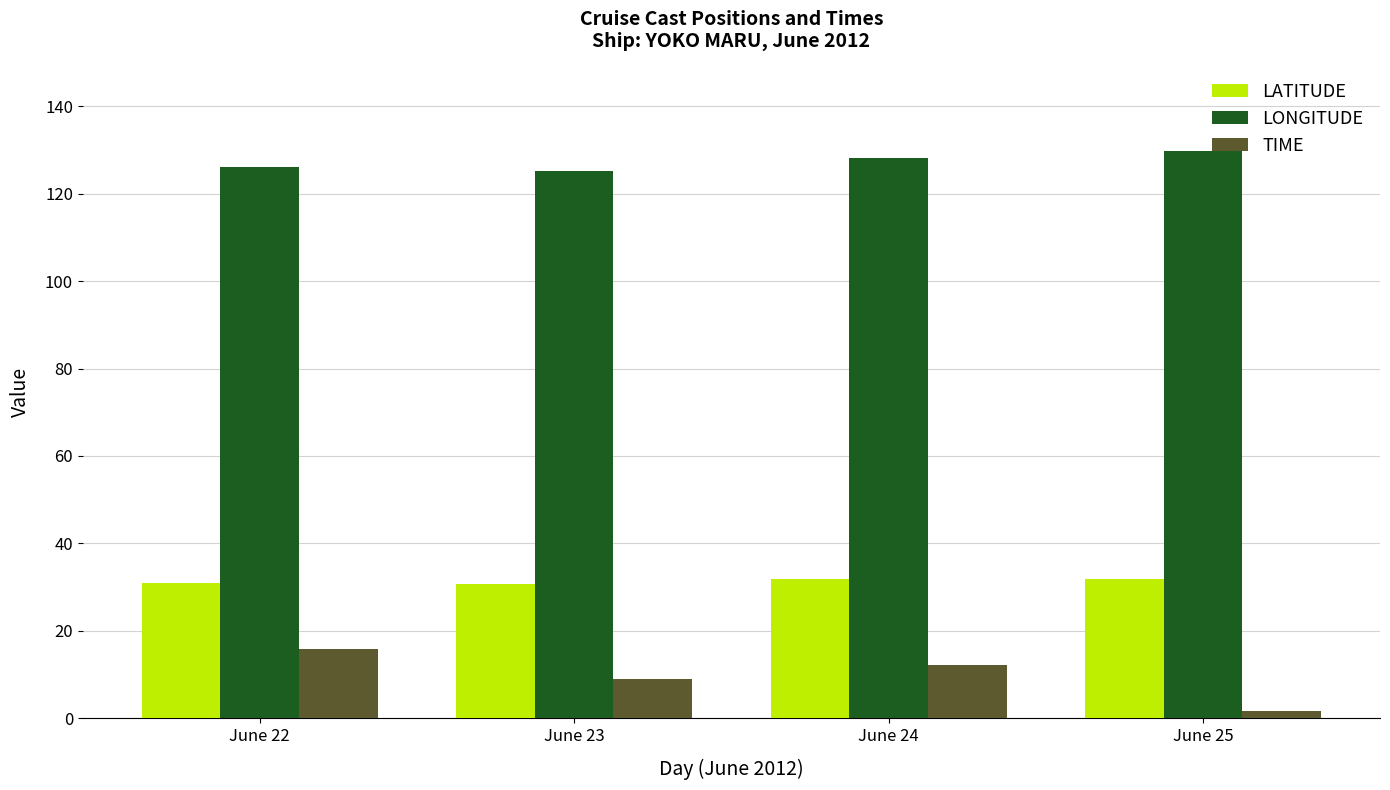

What is the difference between the maximum and second lowest values in the TIME series?

6.8